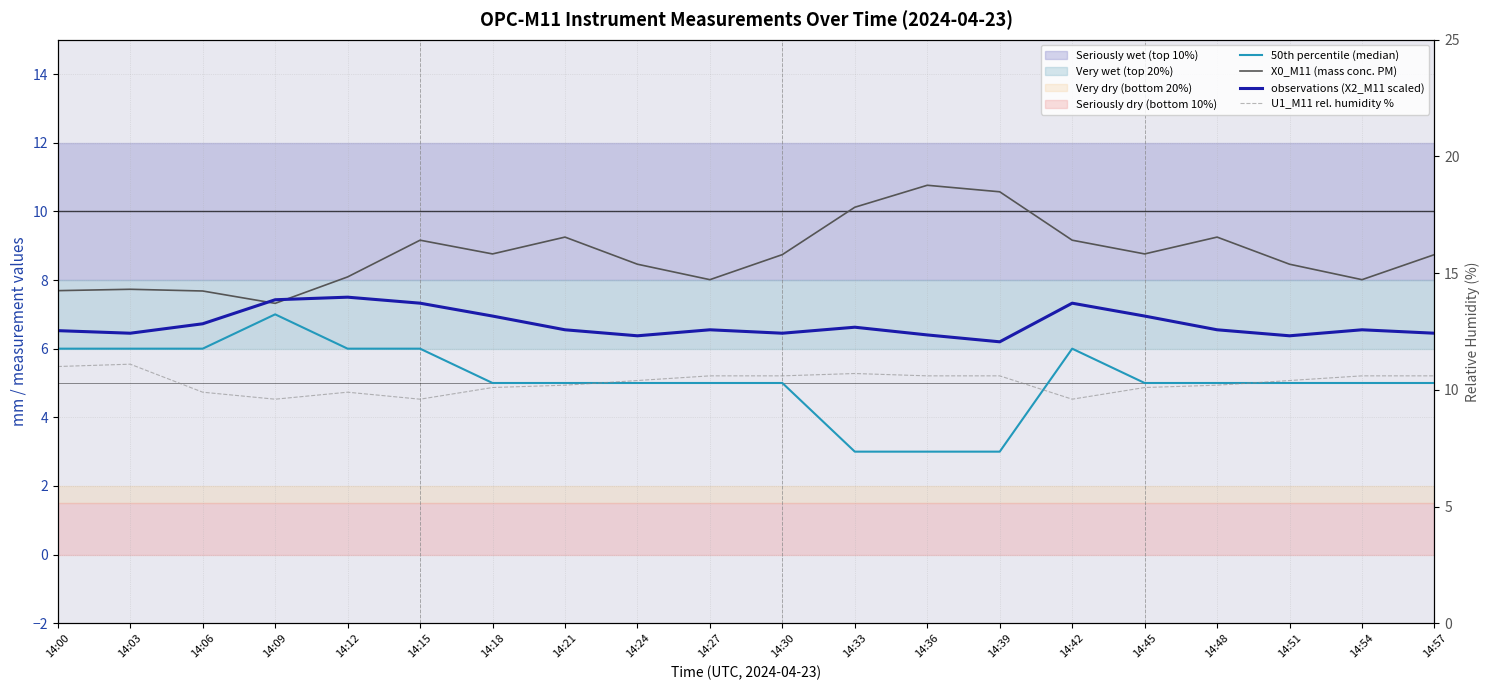

Is the value of observations (X2_M11 scaled) at 14:03 greater than the value of X0_M11 (mass conc. PM) at 14:36?

No